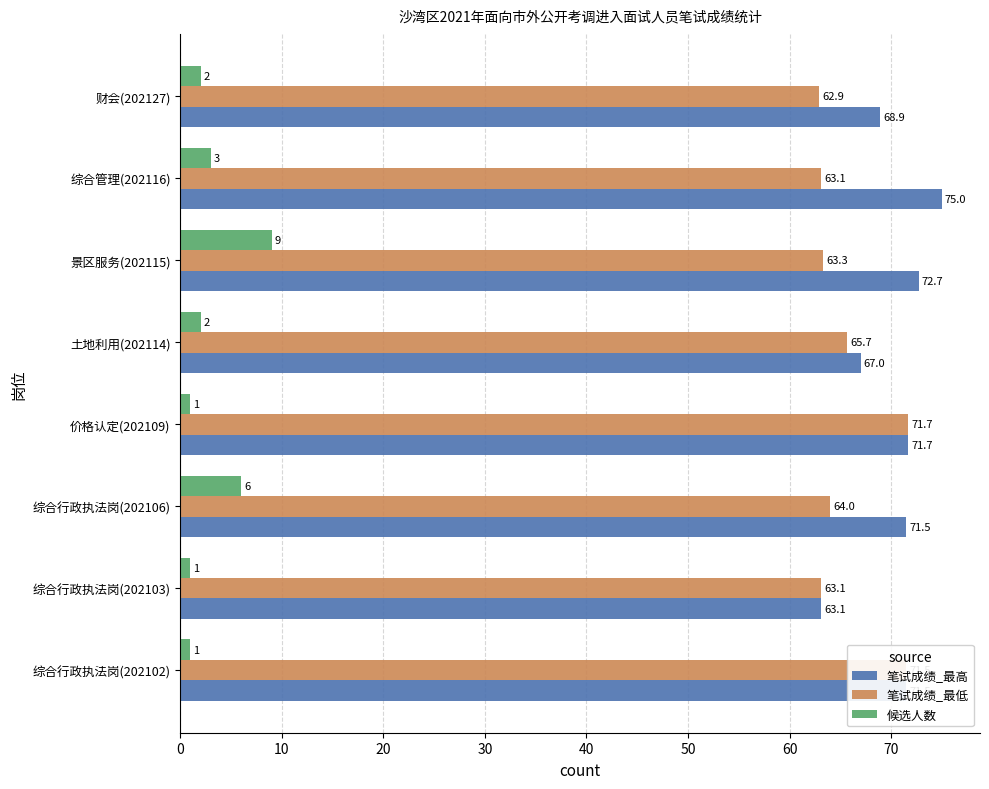

At which category is the sum across all series the highest?

景区服务(202115)